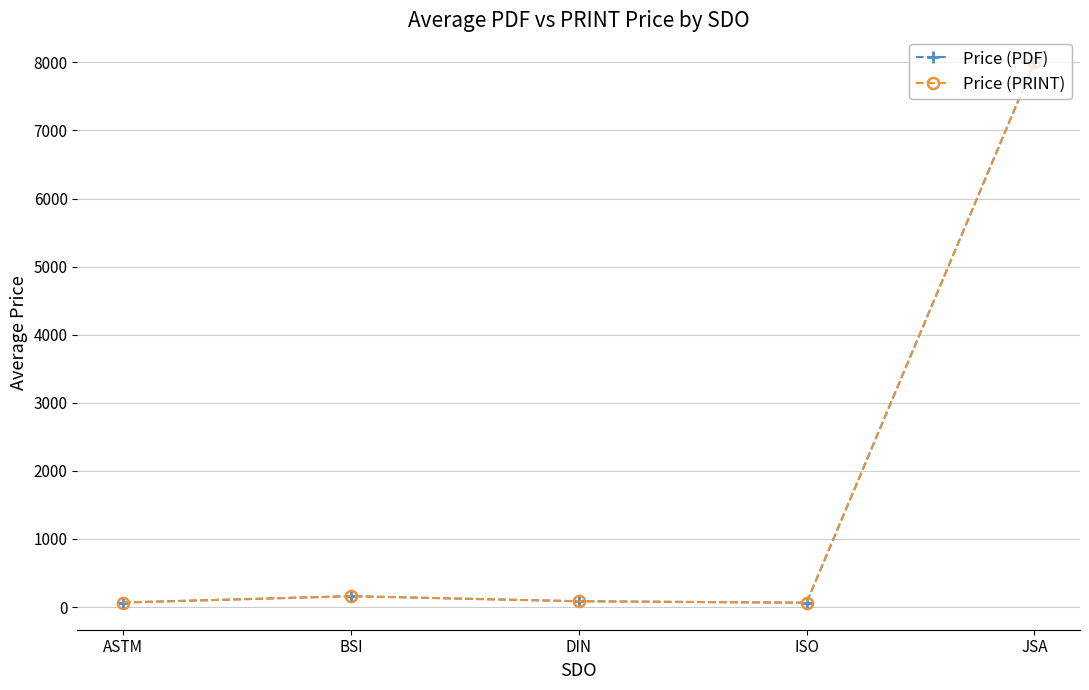

List the series in order of their peak value, lowest first.

Price (PDF), Price (PRINT)